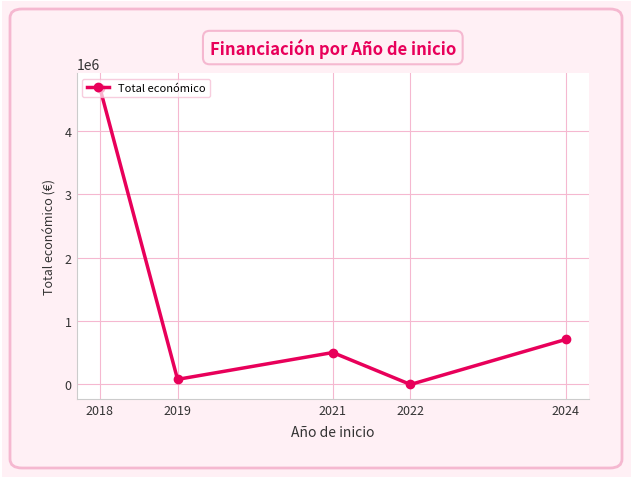

Rank the categories by value from highest to lowest.

2018, 2024, 2021, 2019, 2022